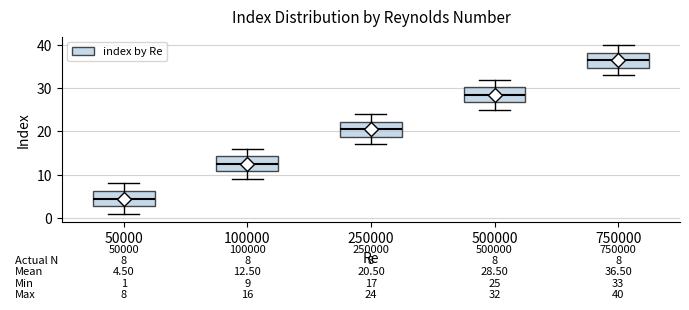

Which box has the highest median line?

750000